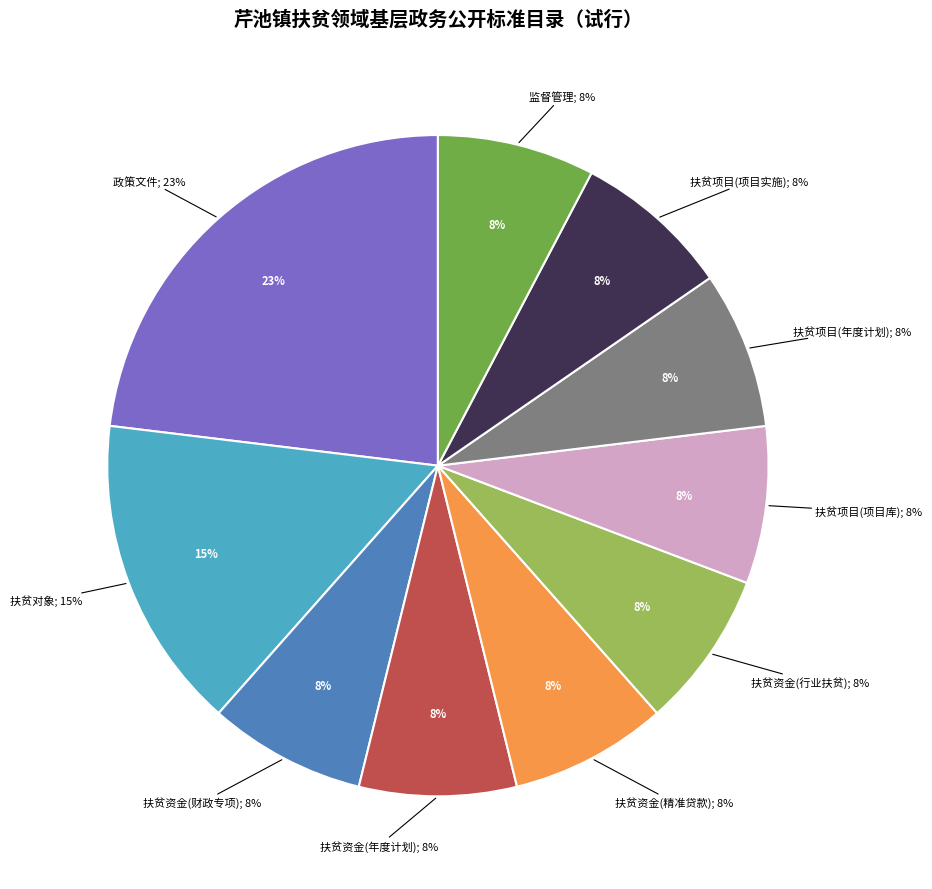

The 扶贫项目 slice represents 7% of the pie. True or false?

False